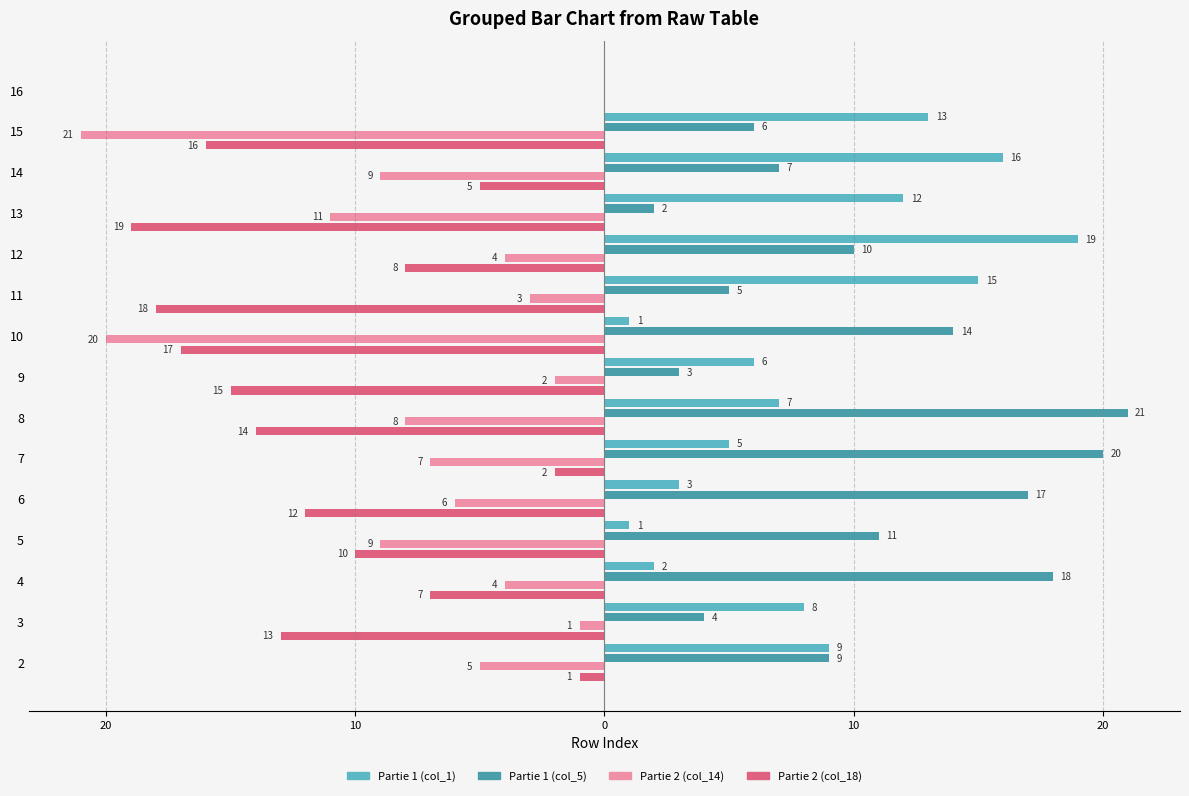

Between 10 and 13, which series saw the biggest shift?

Partie 1 (col_5)